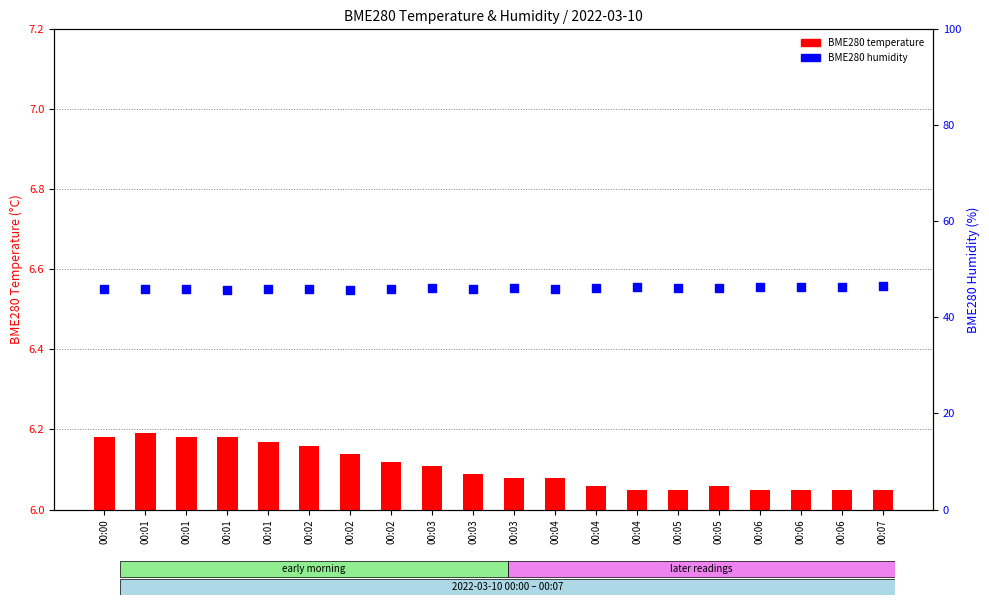

Which series has the largest total across all categories?

BME280 humidity